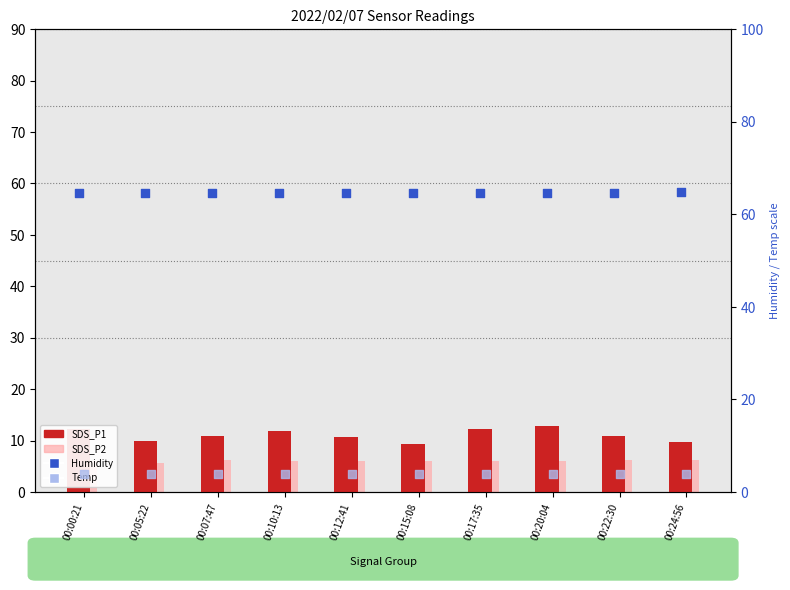

What is the total value across all series at 00:00:21?

86.9